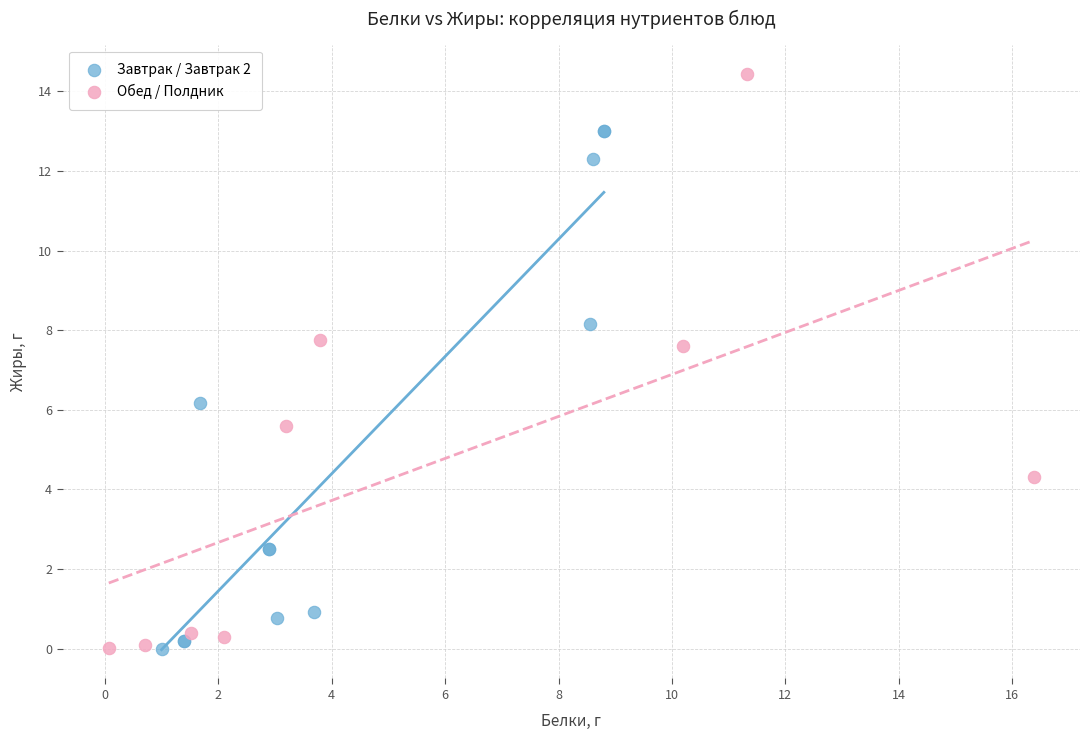

Which series has the largest Y range (max minus min)?

Обед / Полдник